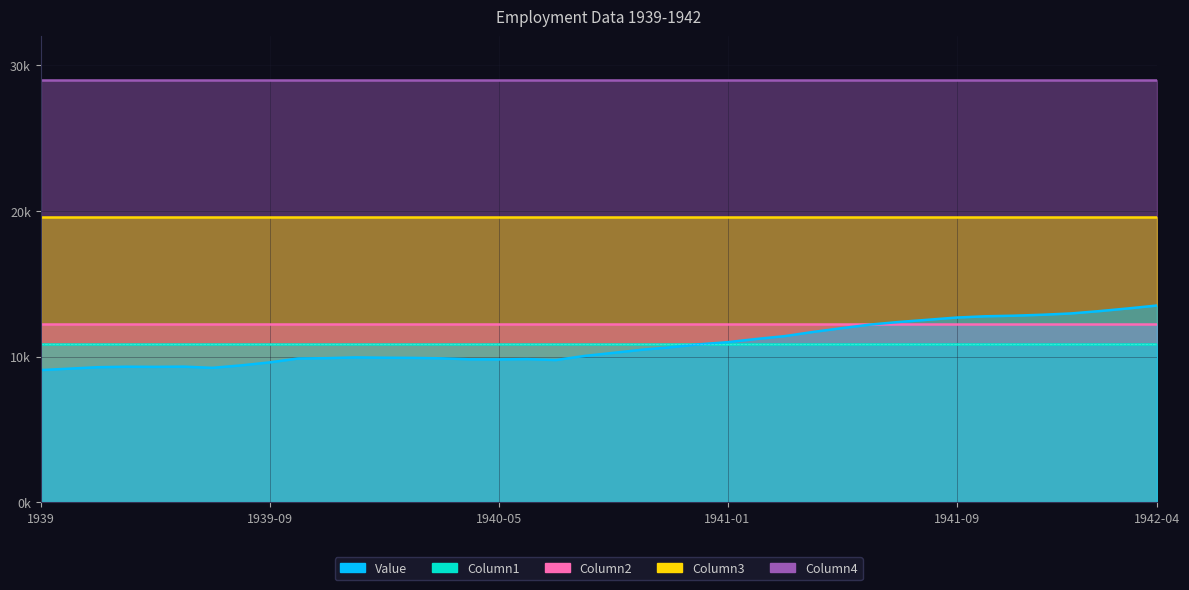

Rank the series by their maximum value, from lowest to highest.

Column1, Column2, Value, Column3, Column4